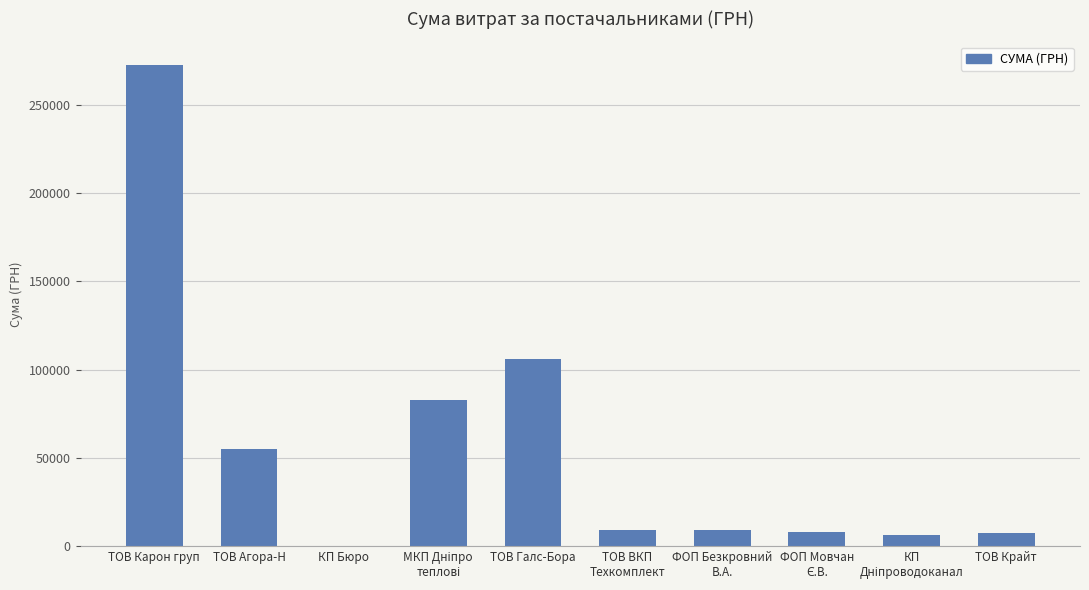

What is the difference between the second highest and minimum values?

106062.7